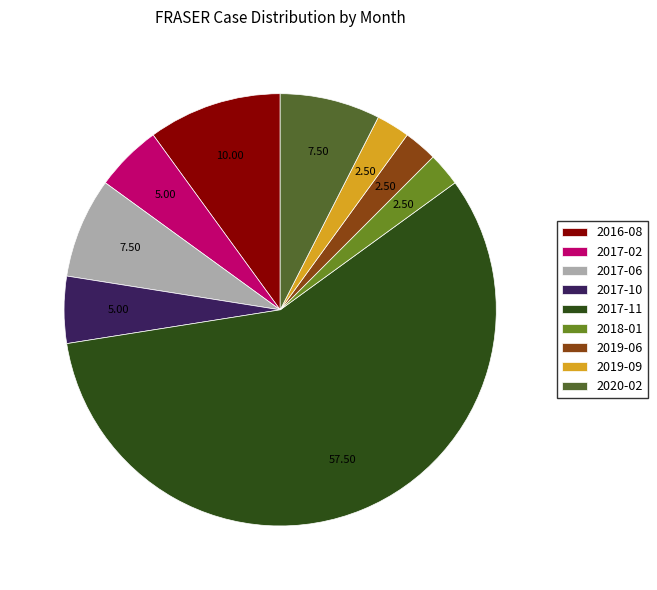

How many slices are in this pie chart?

9